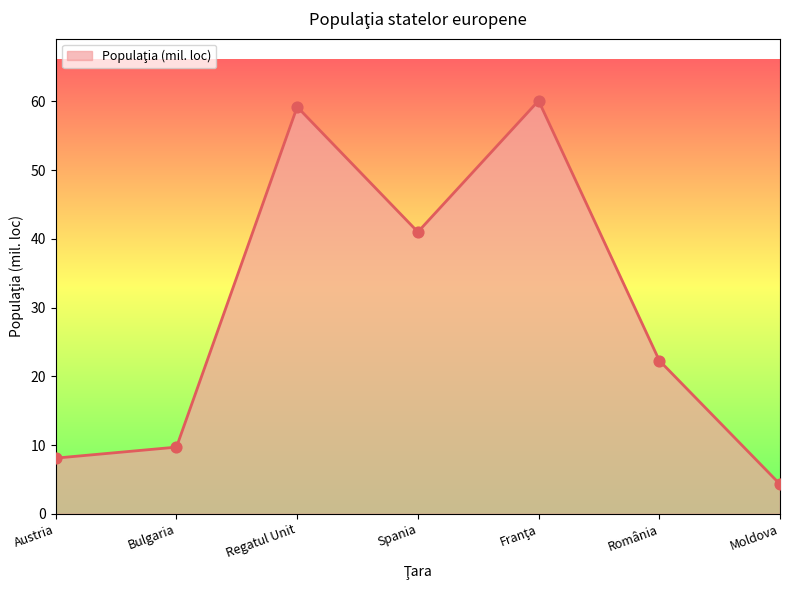

Approximately how many times larger is the value at Austria compared to România?

0.4